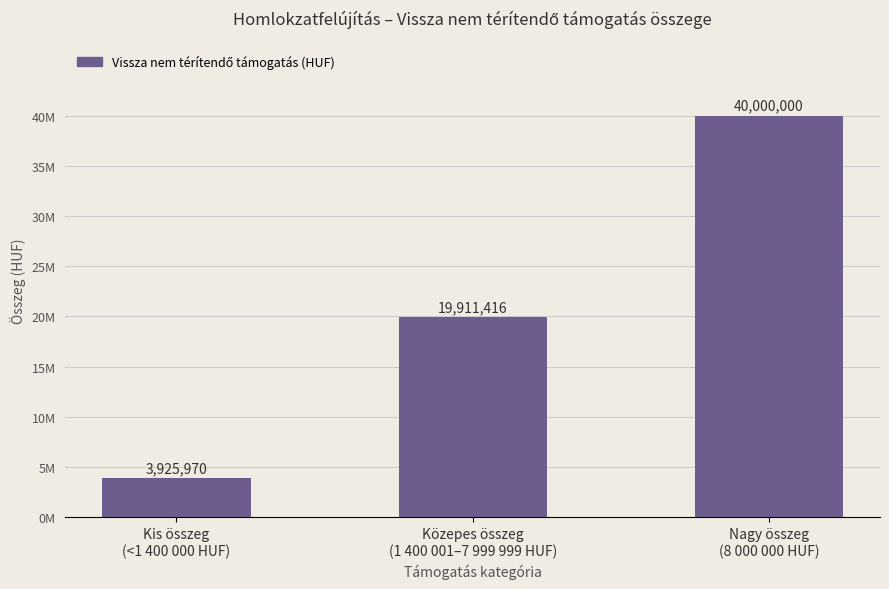

Does the chart contain any negative values?

No